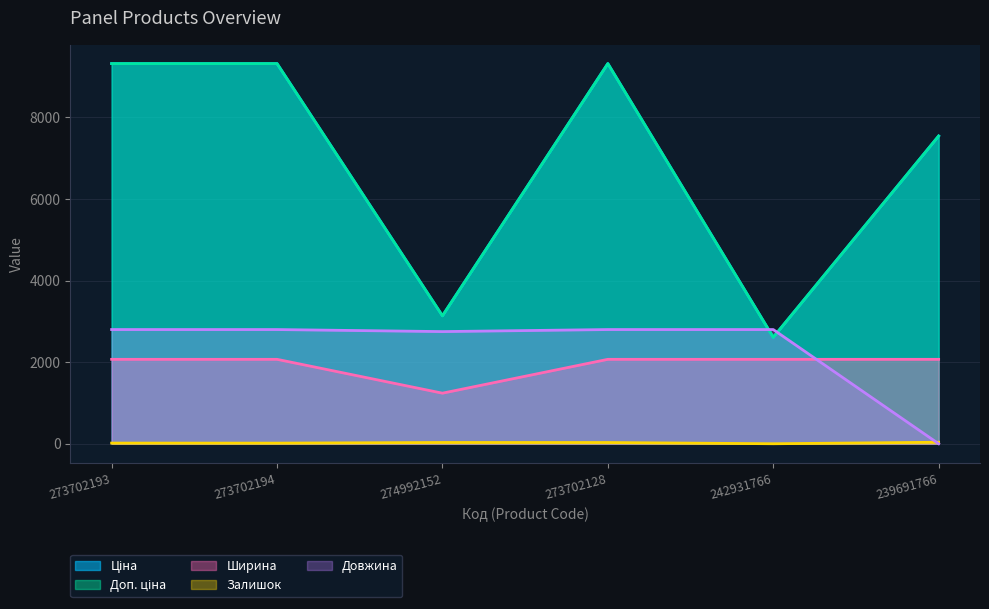

What is the sum of the Довжина values at 274992152 and 239691766?

2750.0